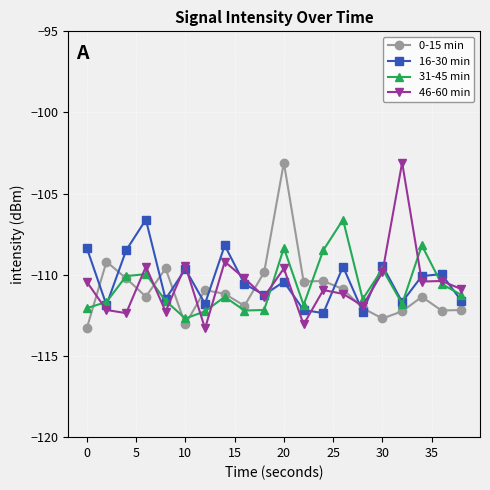

What is the value of the 31-45 min point at the 16th from the left?

-109.6